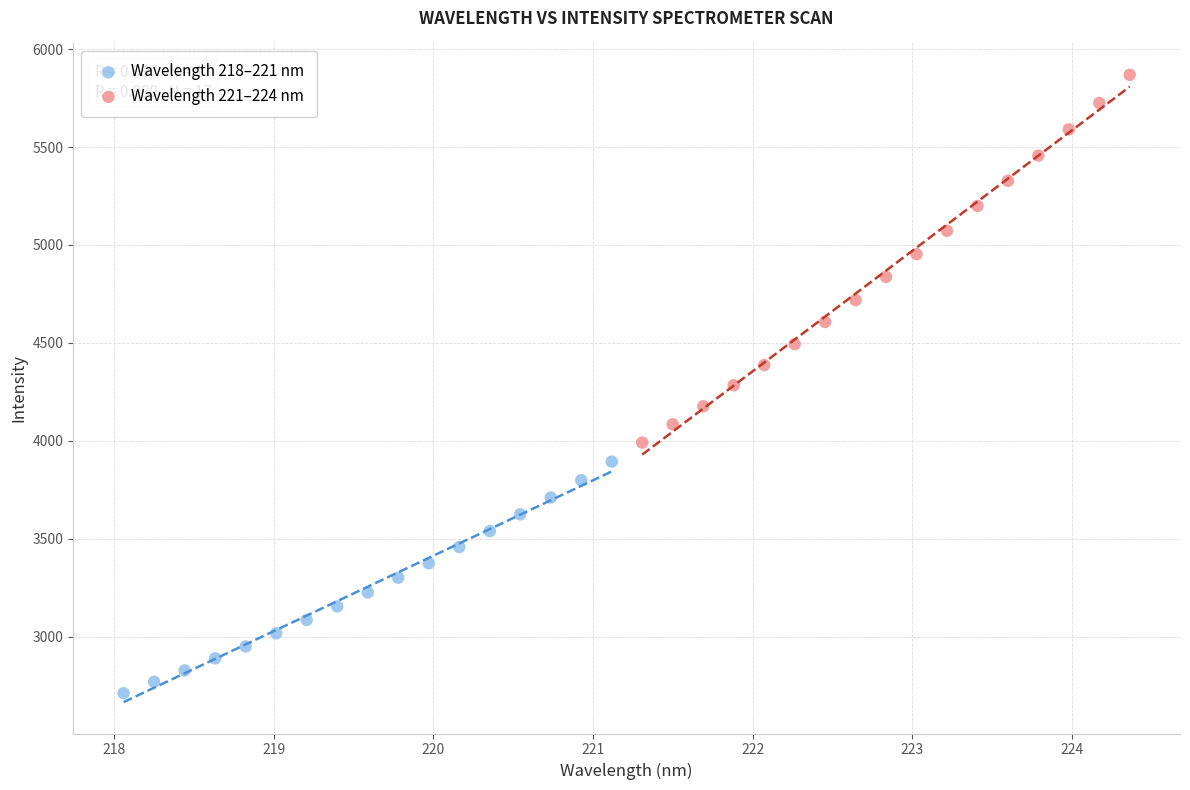

Which series reaches the maximum Y coordinate?

Wavelength 221–224 nm